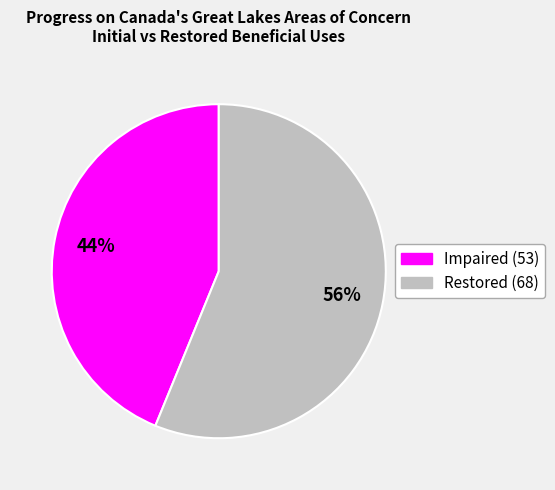

To the nearest percent, what is the difference between the largest and smallest slice percentages?

12%